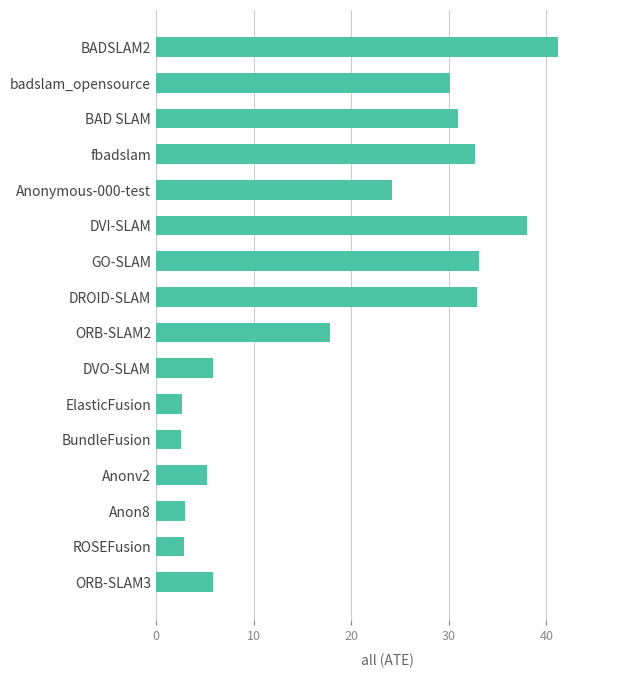

The chart shows a value of 49.9 at DROID-SLAM. True or false?

False